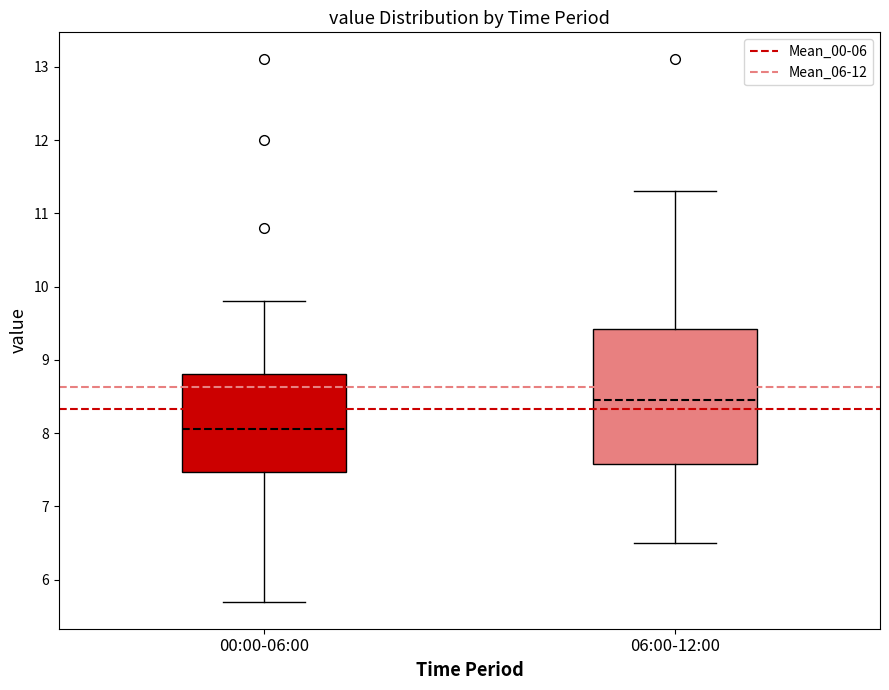

Reading left to right, read every box against the y-axis: the position of its median line, the range the box covers, and the ends of its whiskers. The values are not printed on the chart, so give them approximately, as read against the axis.

00:00-06:00: median 8.1, box 7.5 to 8.8, whiskers 5.7 to 9.8
06:00-12:00: median 8.5, box 7.6 to 9.4, whiskers 6.5 to 11.3